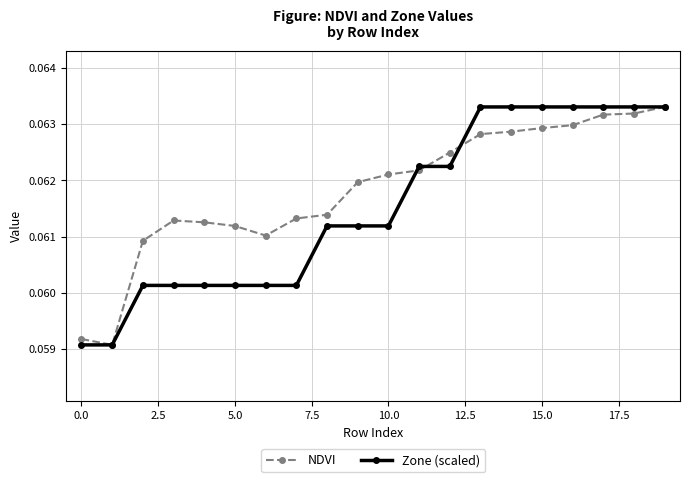

List the series in order of their overall mean, lowest first.

Zone (scaled), NDVI